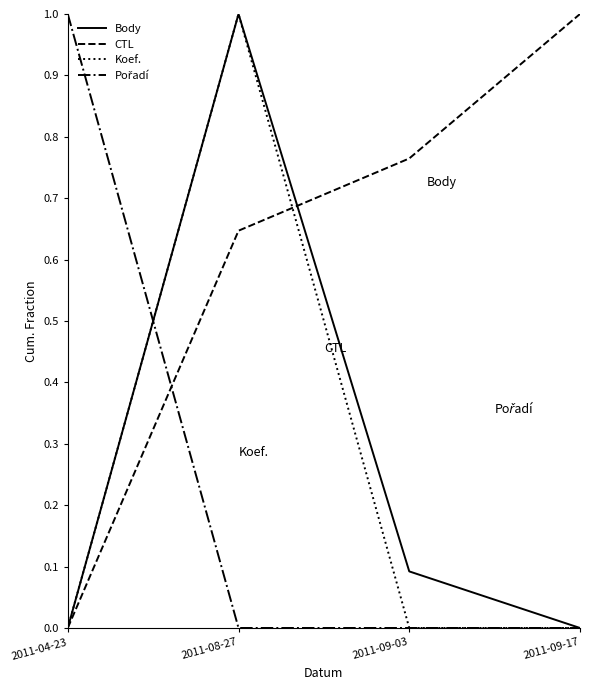

Which series changed the most between 2011-09-03 and 2011-09-17?

CTL